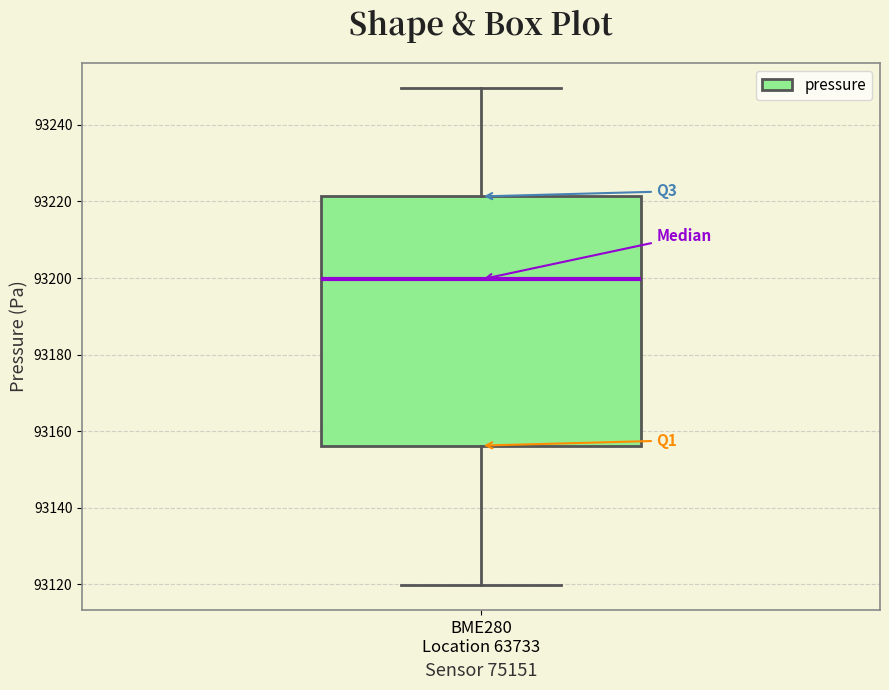

Where does the lower whisker of the box for BME280 Location 63733 end on the y-axis? The values are not printed on the chart, so give them approximately, as read against the axis.

93120